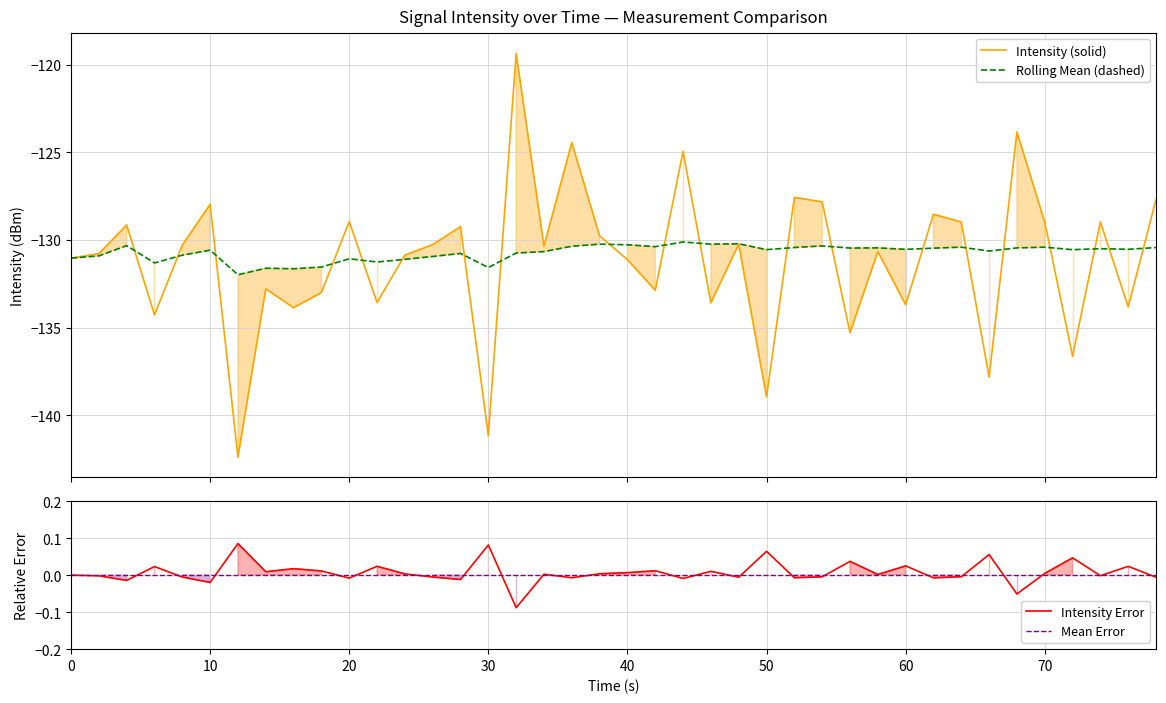

Count the number of data series in this chart.

2